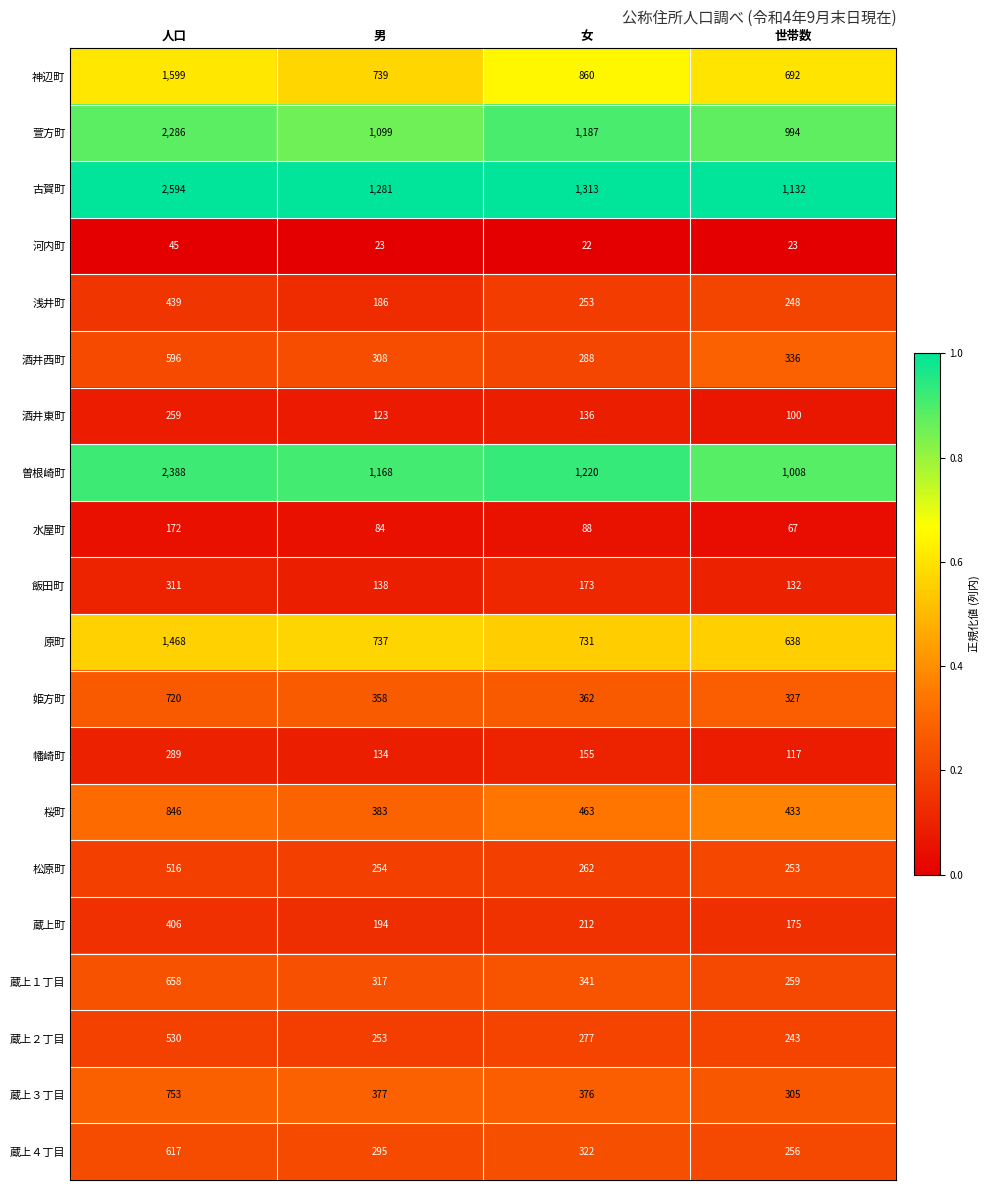

Is the value of 幡崎町 at 男 greater than the value of 浅井町 at 人口?

No